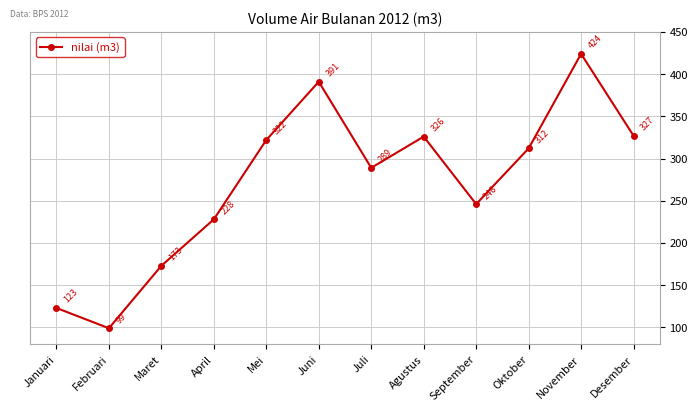

The value at Juli is 118. True or false?

False